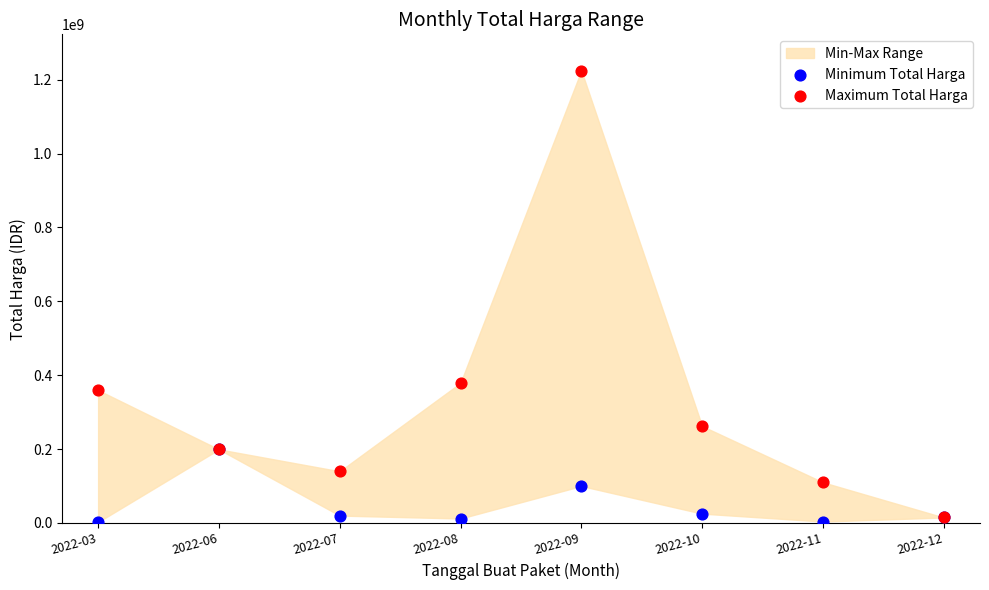

Which series has the widest spread of Y values?

Maximum Total Harga